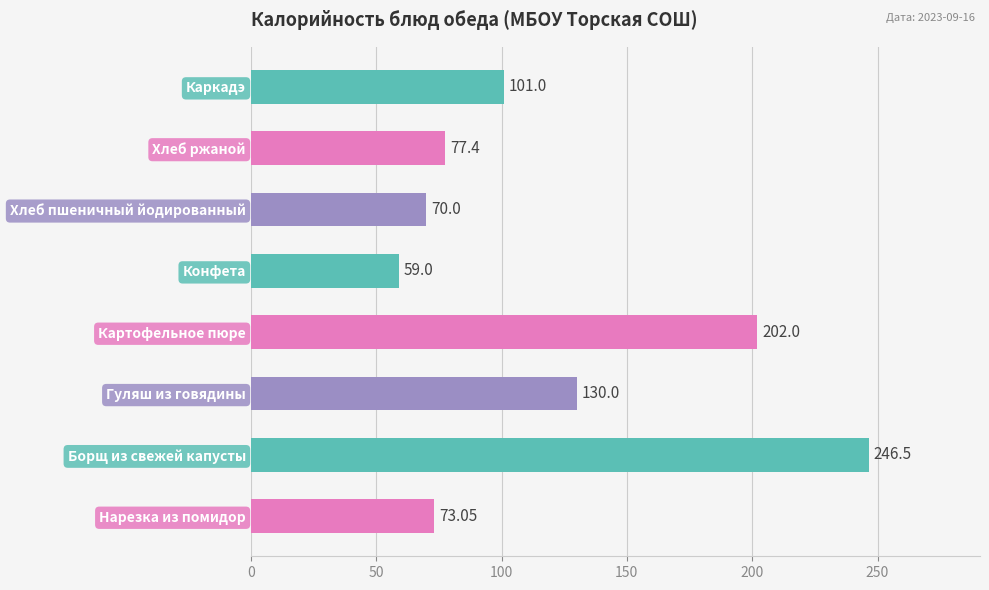

Which label corresponds to the smallest value in the chart?

Конфета